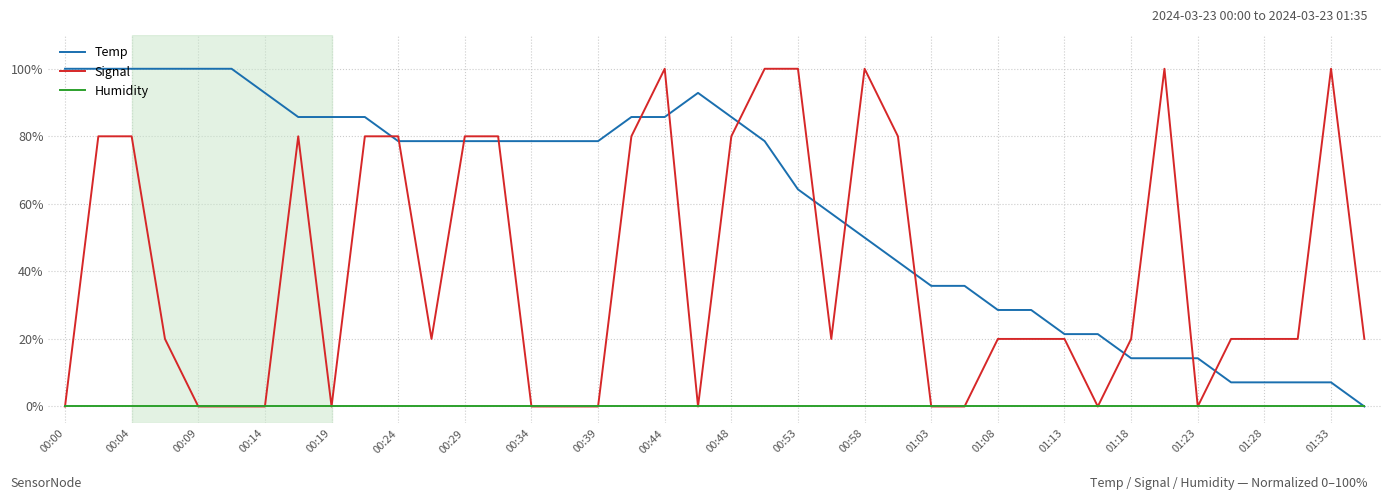

Rank the series by their average value, from highest to lowest.

Temp, Signal, Humidity